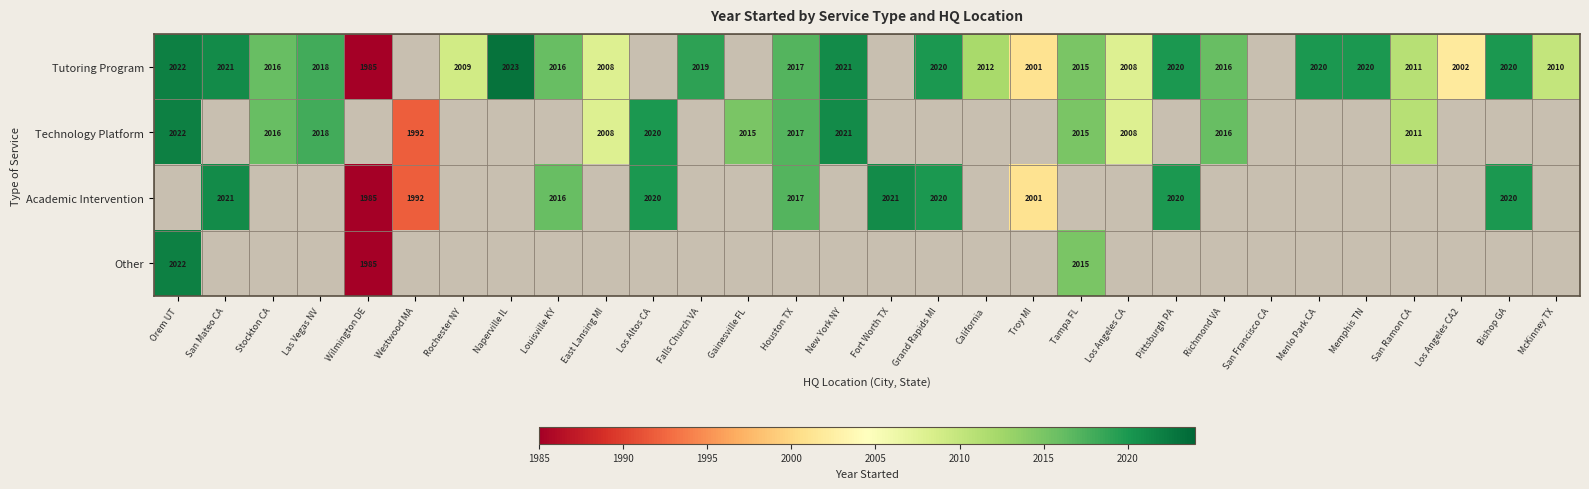

What is the smallest value displayed?

1985.0